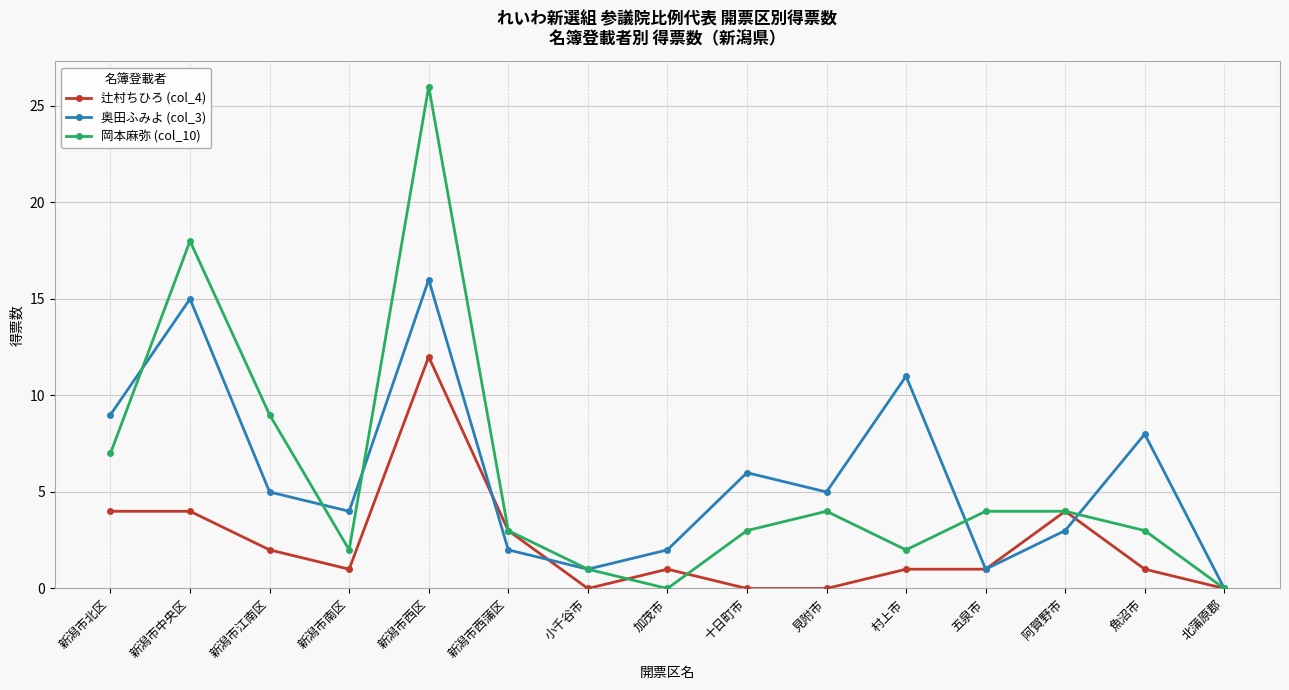

What is the value of the 奥田ふみよ (col_3) point at the 4th from the left?

4